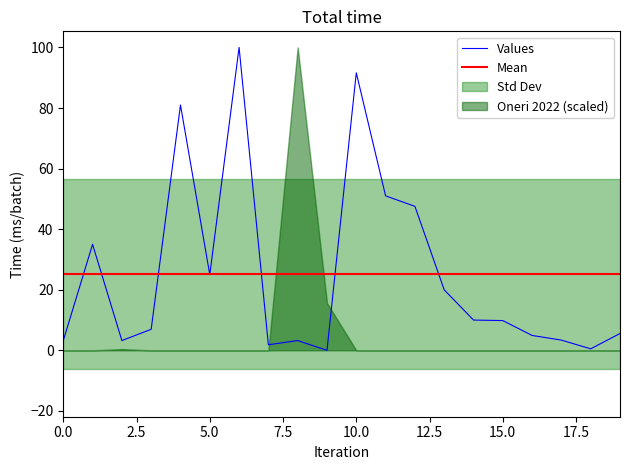

At which category does the chart reach its peak across all series?

6